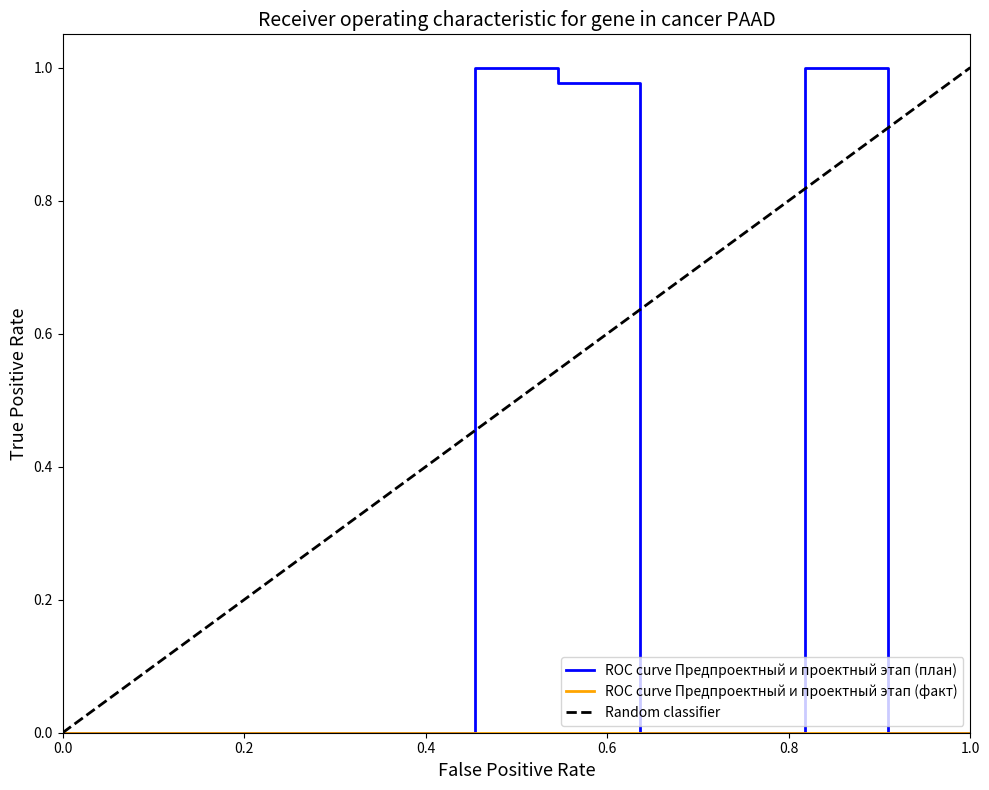

At which label is the value closest to 0?

1